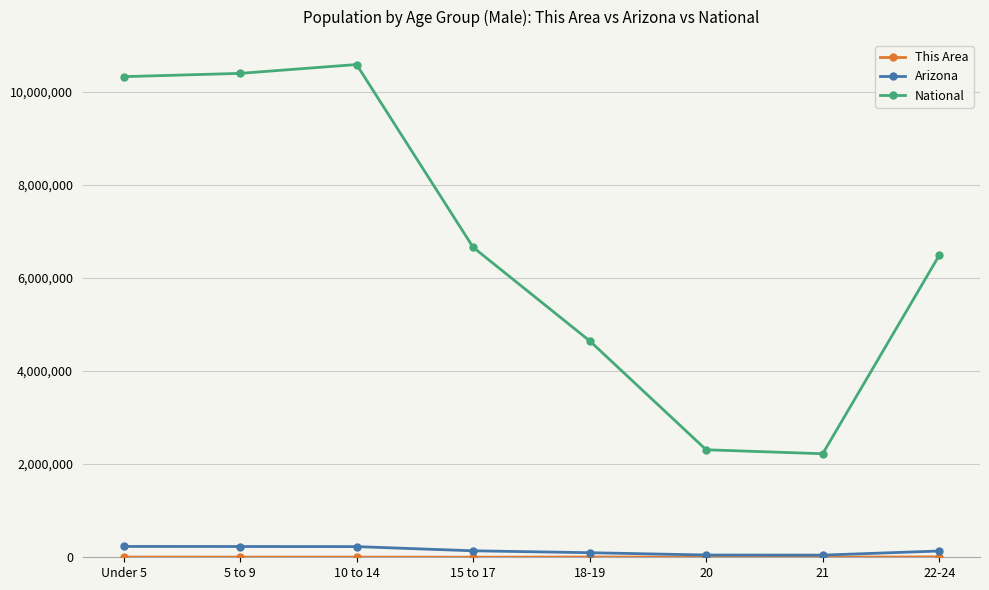

In National, how many points are lower than both neighbors (excluding endpoints)?

1